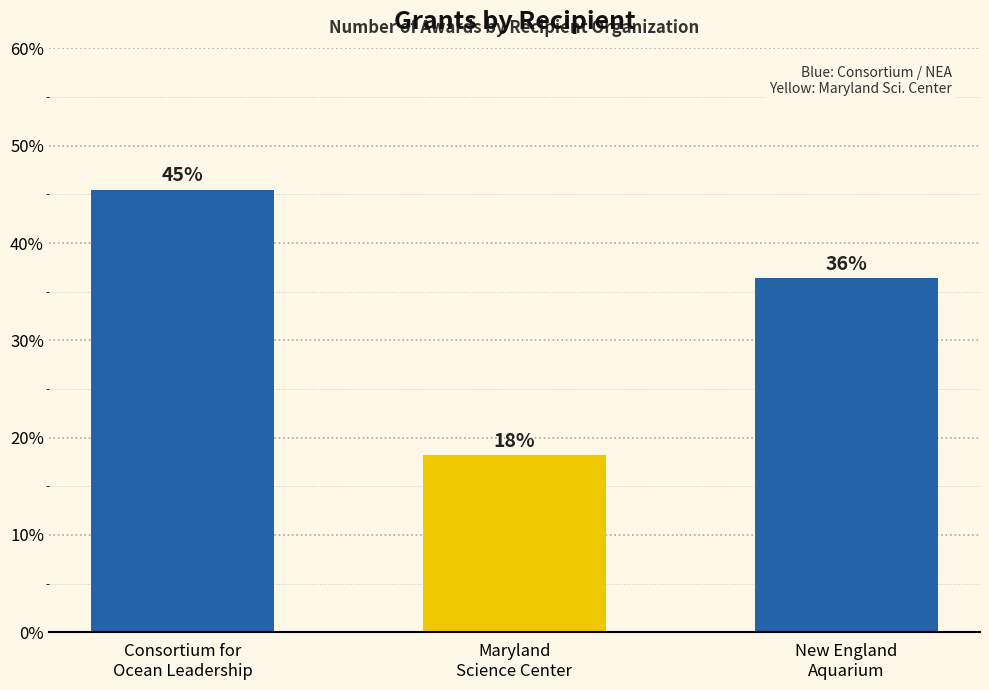

Does the chart contain any negative values?

No